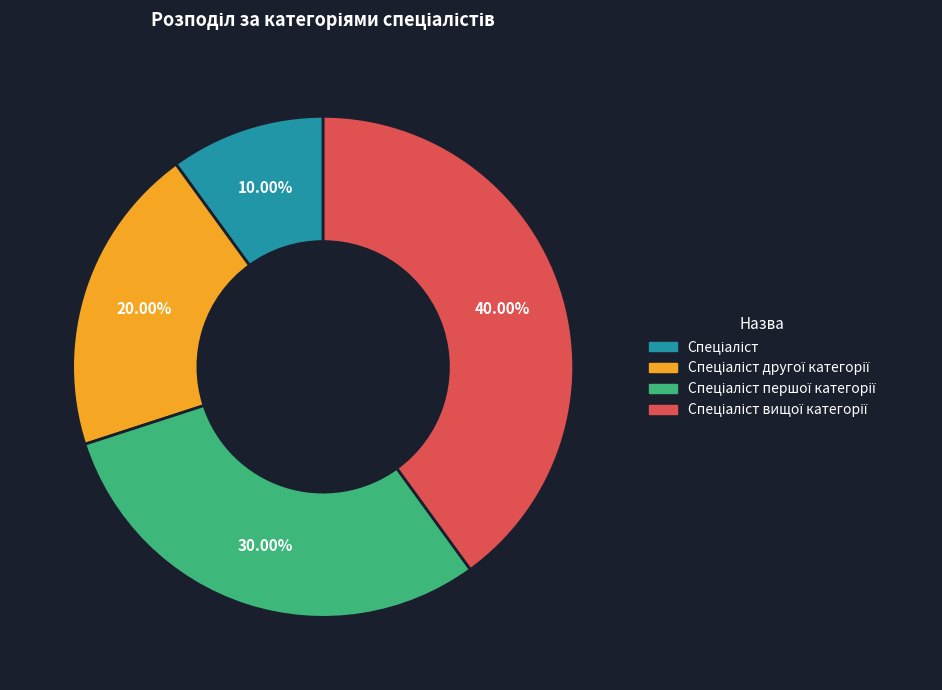

Does any single category account for the majority?

No